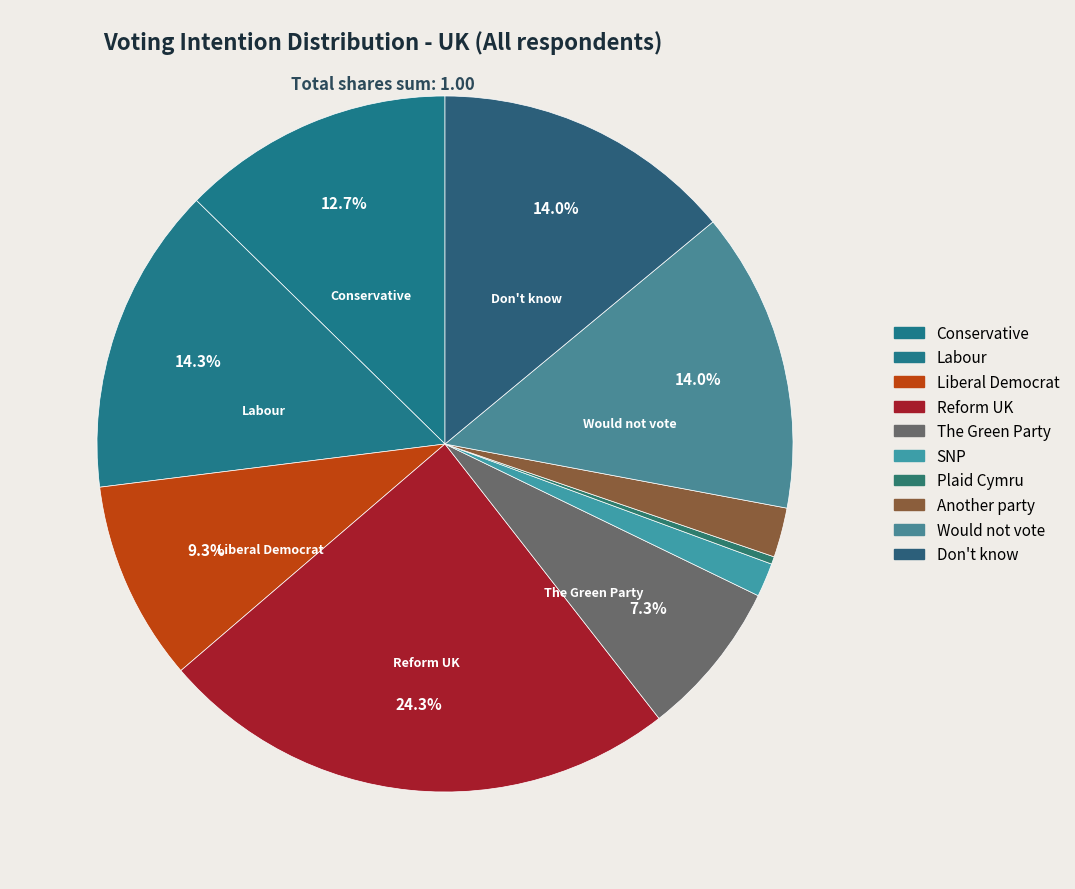

How many slices are in this pie chart?

10